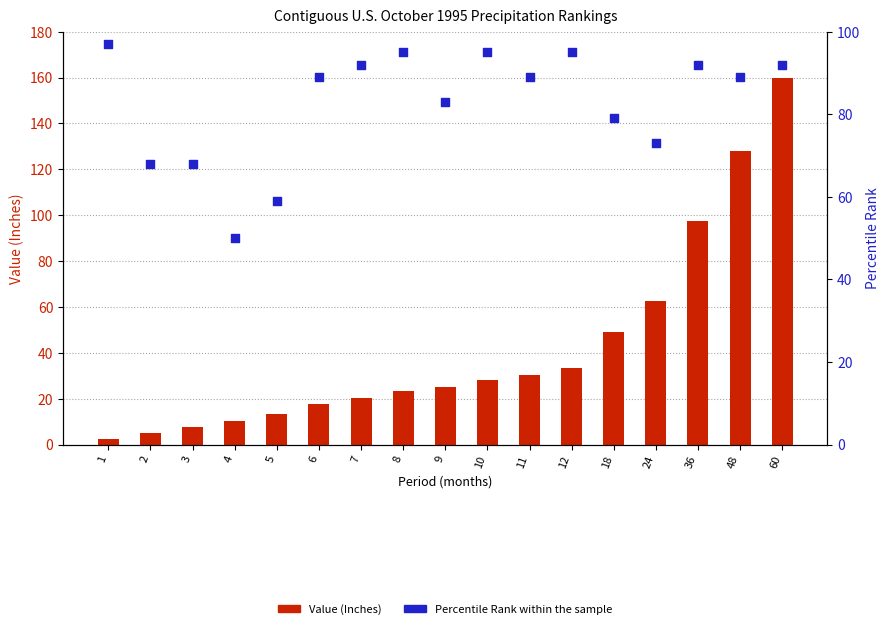

Which series has the widest spread of Y values?

Value (Inches)